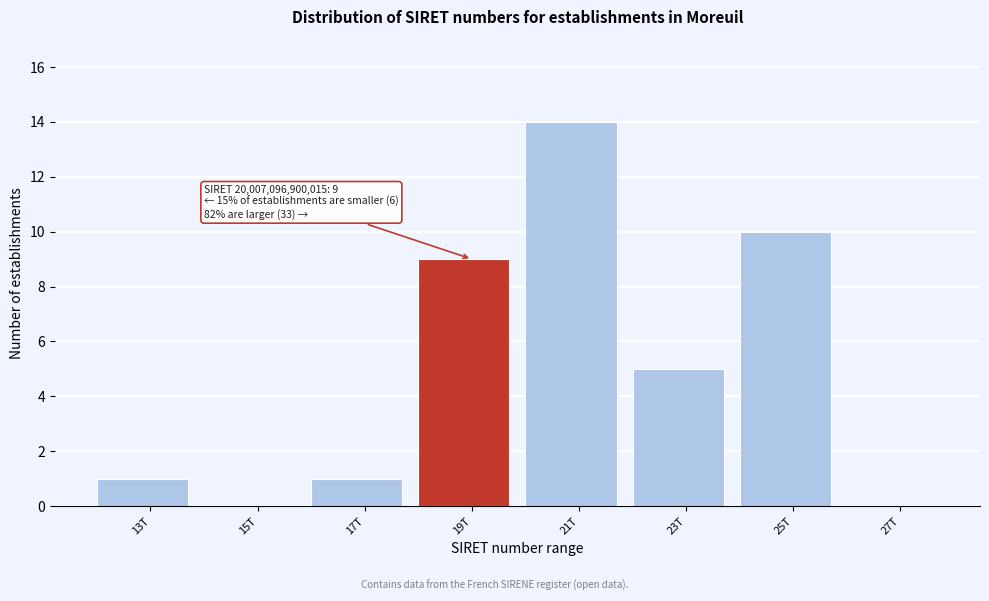

Reading left to right, what are all the values shown in this chart?

13T=1	15T=0	17T=1	19T=9	21T=14	23T=5	25T=10	27T=0